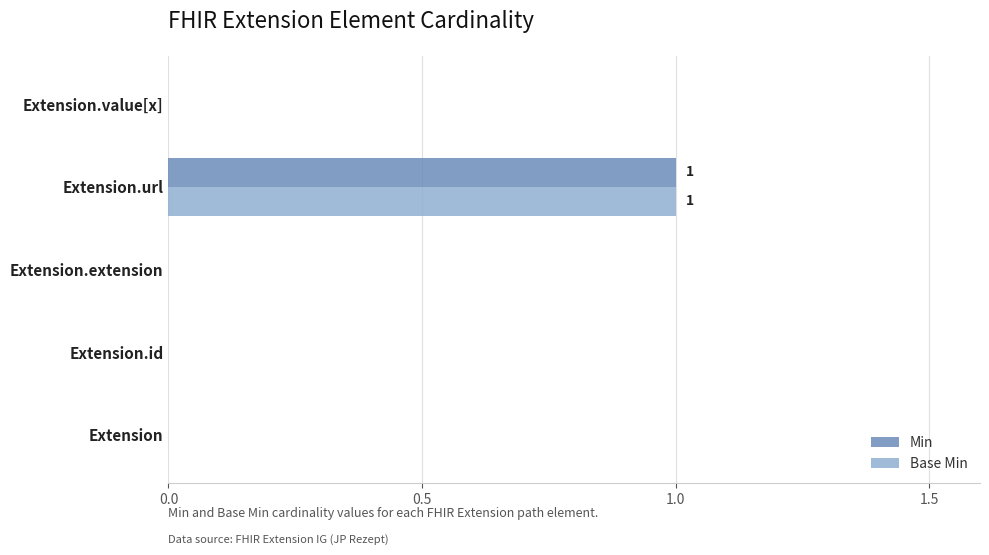

Count the number of categories in the chart.

5